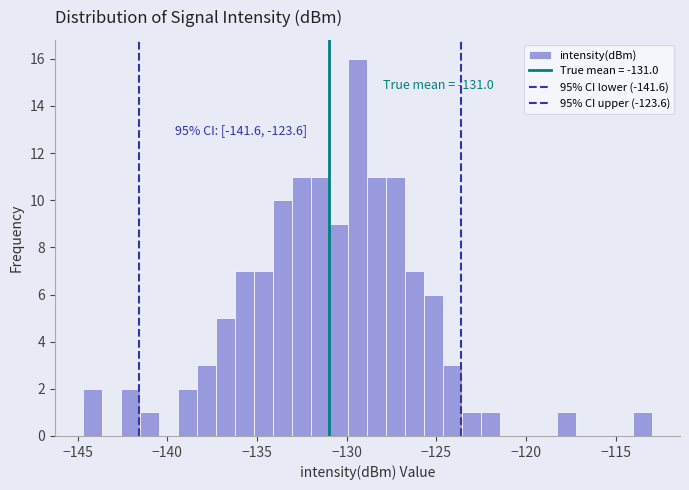

Around what value on the x-axis is the tallest bar? Give the approximate position of its centre, as read against the axis.

-129.5